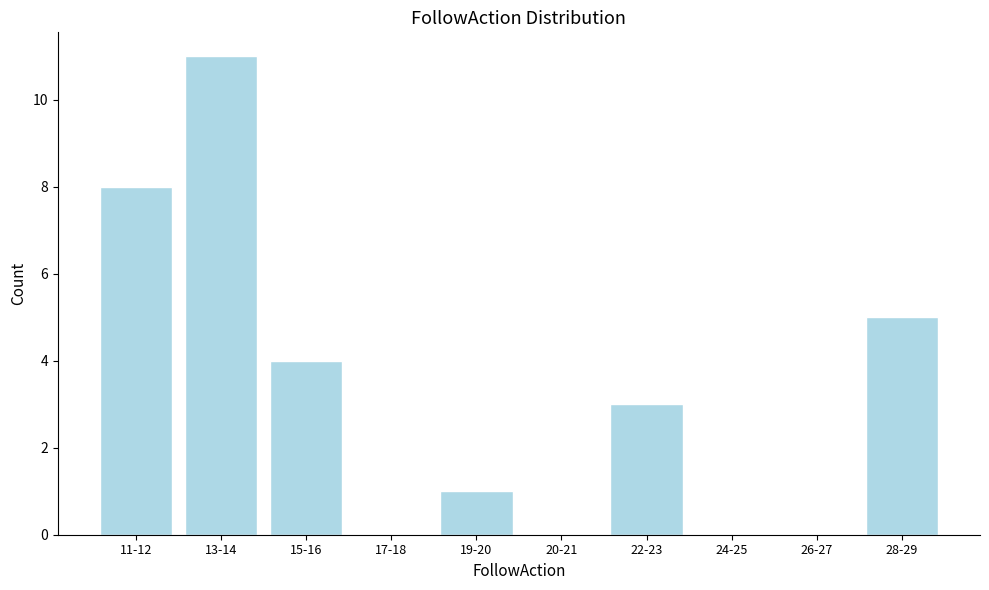

Reading left to right, transcribe all the data shown in this chart.

11-12=8	13-14=11	15-16=4	17-18=0	19-20=1	20-21=0	22-23=3	24-25=0	26-27=0	28-29=5